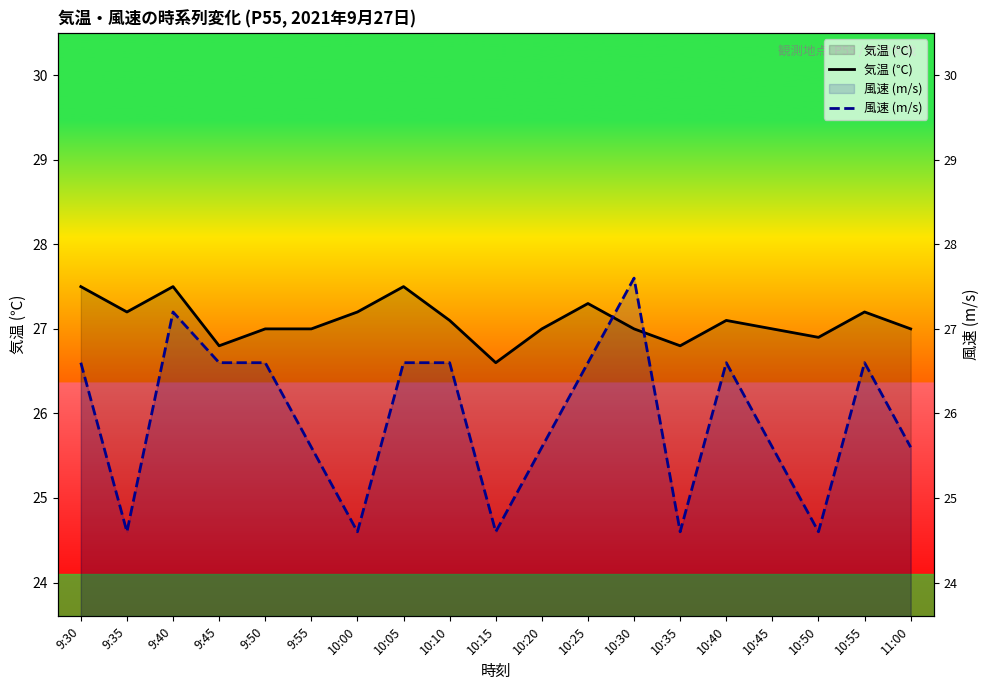

At 10:25, list the series in order from largest to smallest.

気温 (℃), 風速 (m/s)